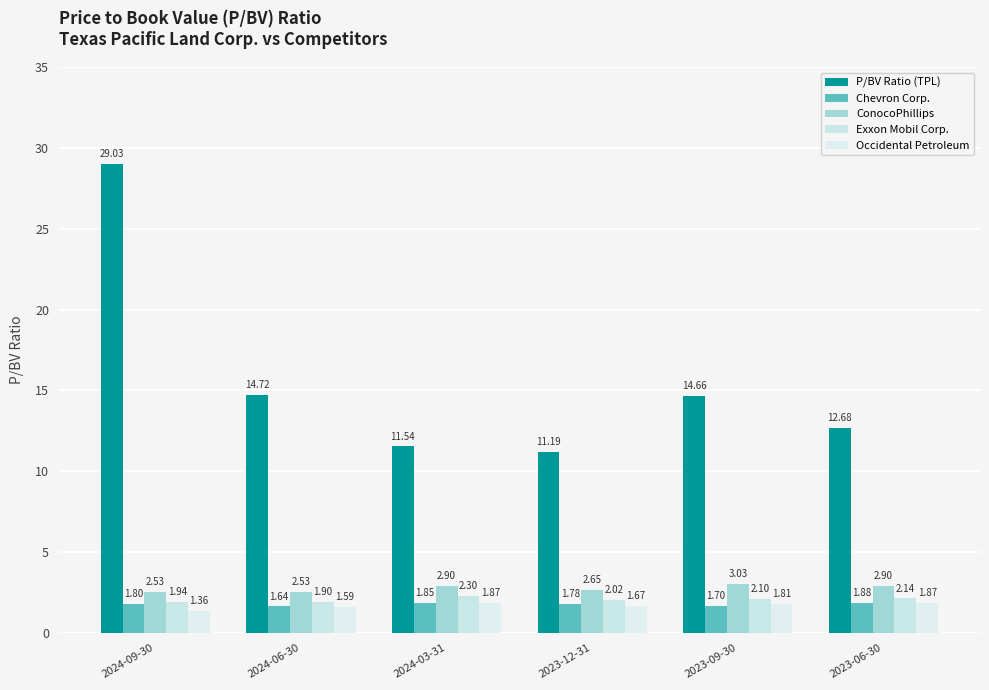

What is the average value of the Chevron Corp. series?

1.8